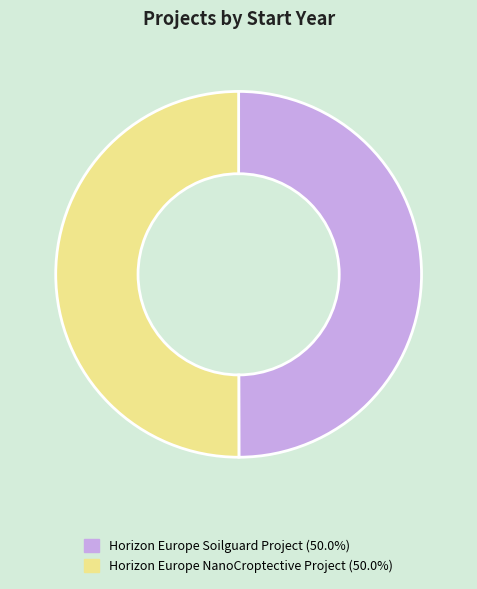

Approximately how many times larger is the value at Horizon Europe NanoCroptective Project (50.0%) compared to Horizon Europe Soilguard Project (50.0%)?

1.0